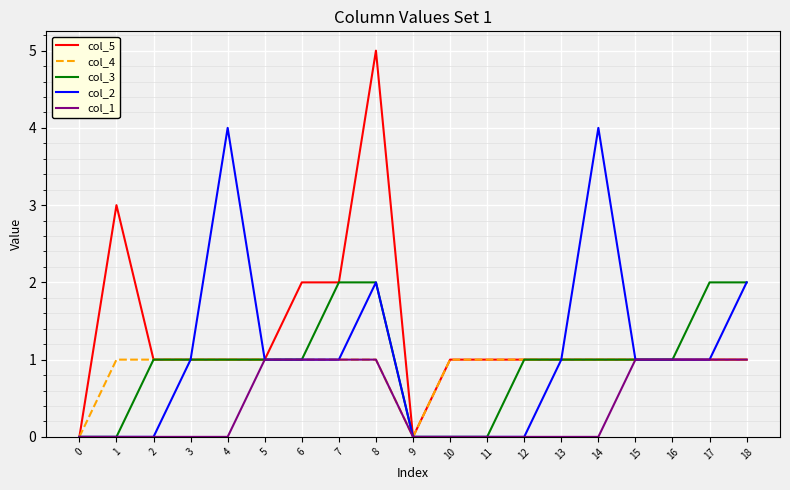

True or false: col_5 has more than 1 points higher than both neighbors.

True